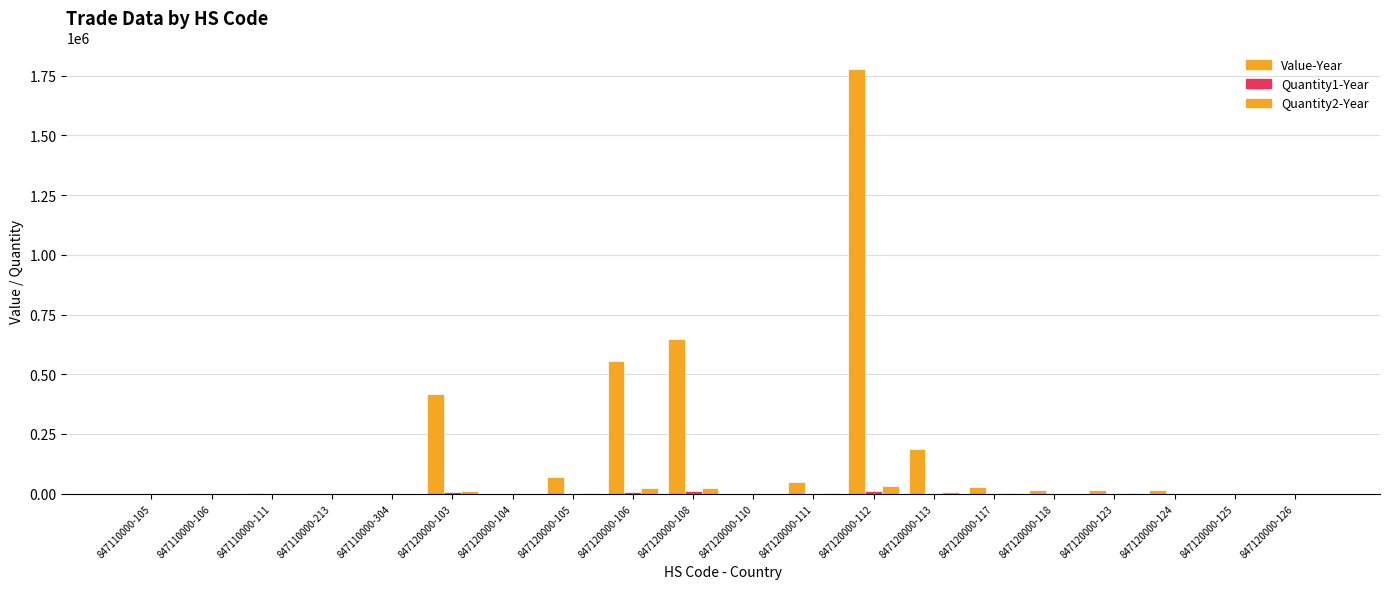

The value of Quantity2-Year at 847120000-103 is 19813. True or false?

False